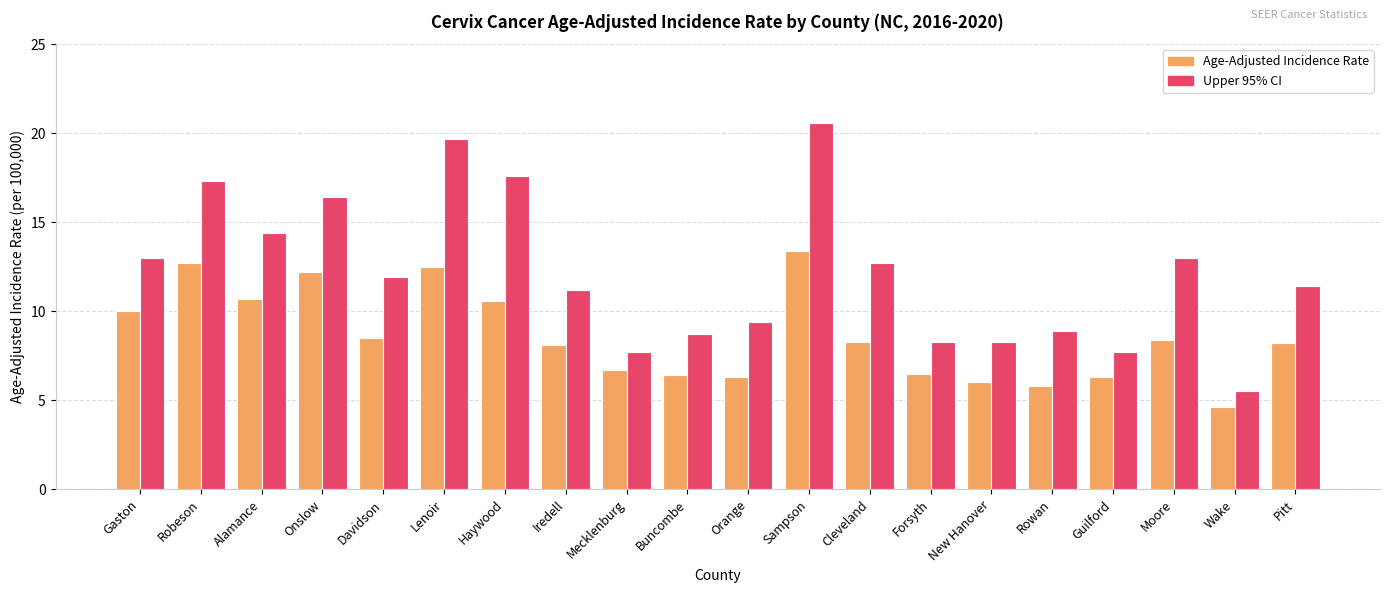

Which series has the largest total across all categories?

Upper 95% CI